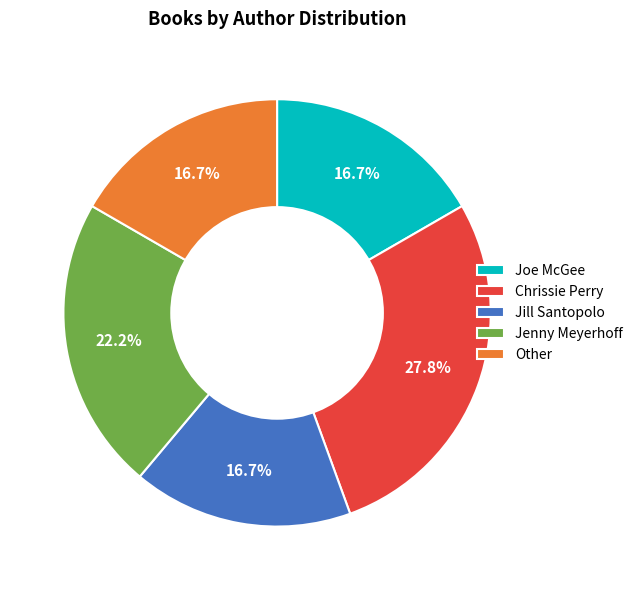

Does Other account for over 50% of the chart?

No